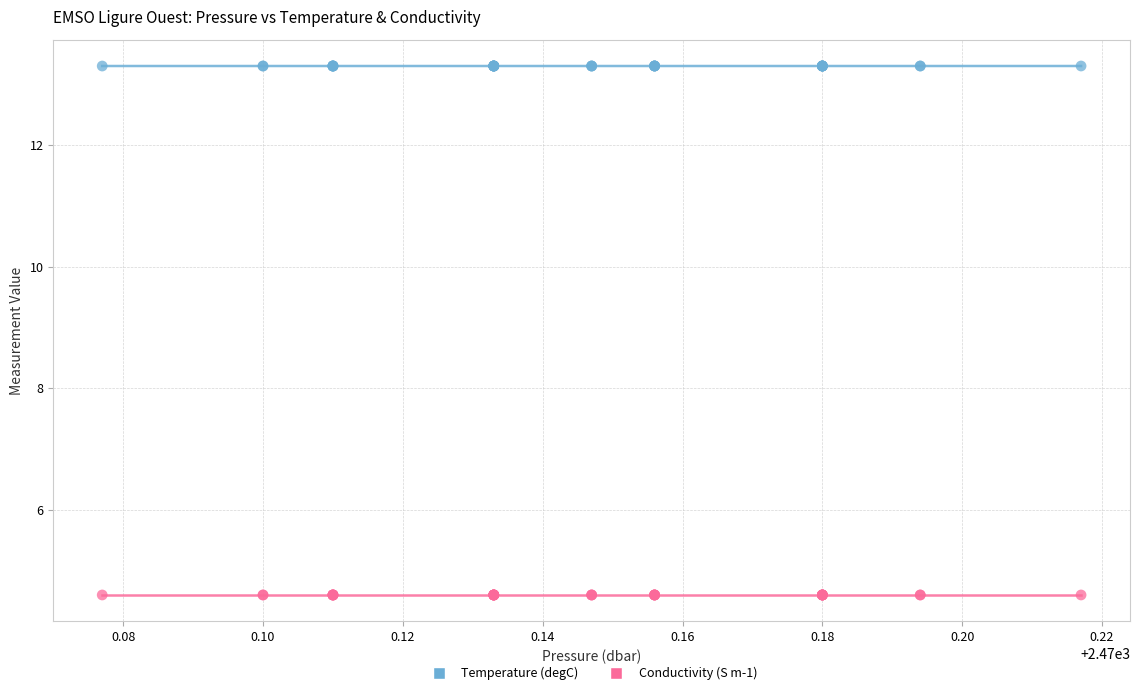

Which series reaches the minimum Y coordinate?

Conductivity (S m-1)